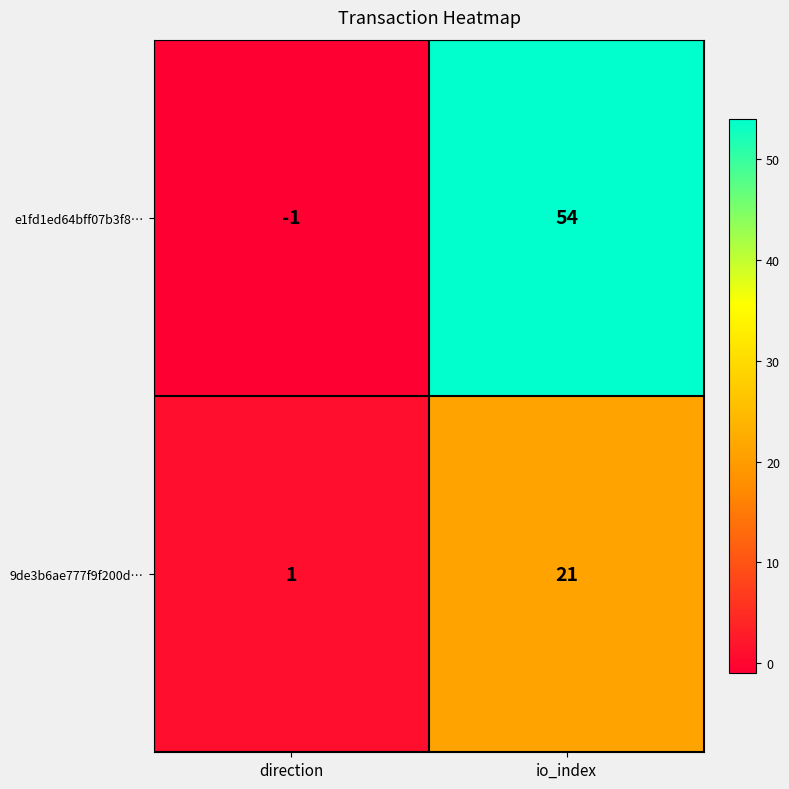

What is the average value of the 9de3b6ae777f9f200d… series?

11